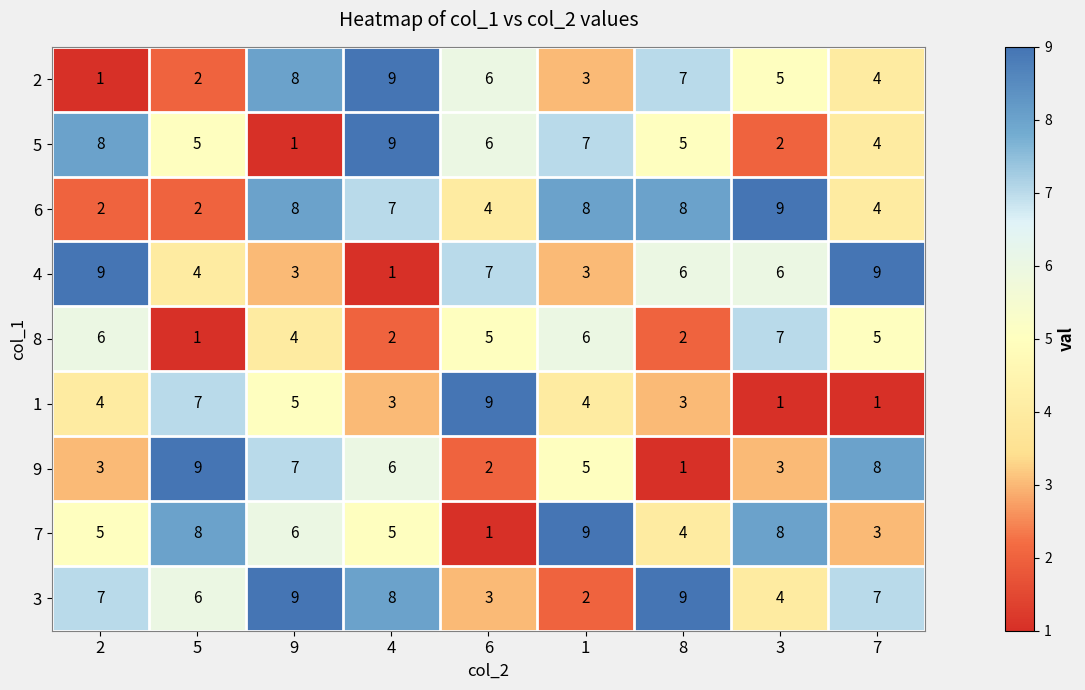

Which series changed the most between 1 and 8?

3